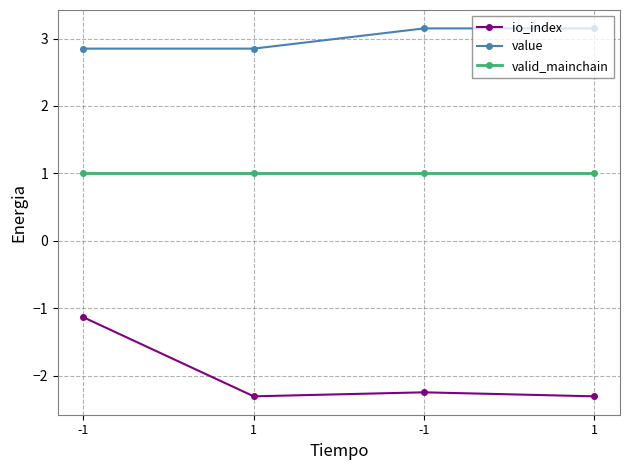

Count the io_index values in the range -2 to -1.

1